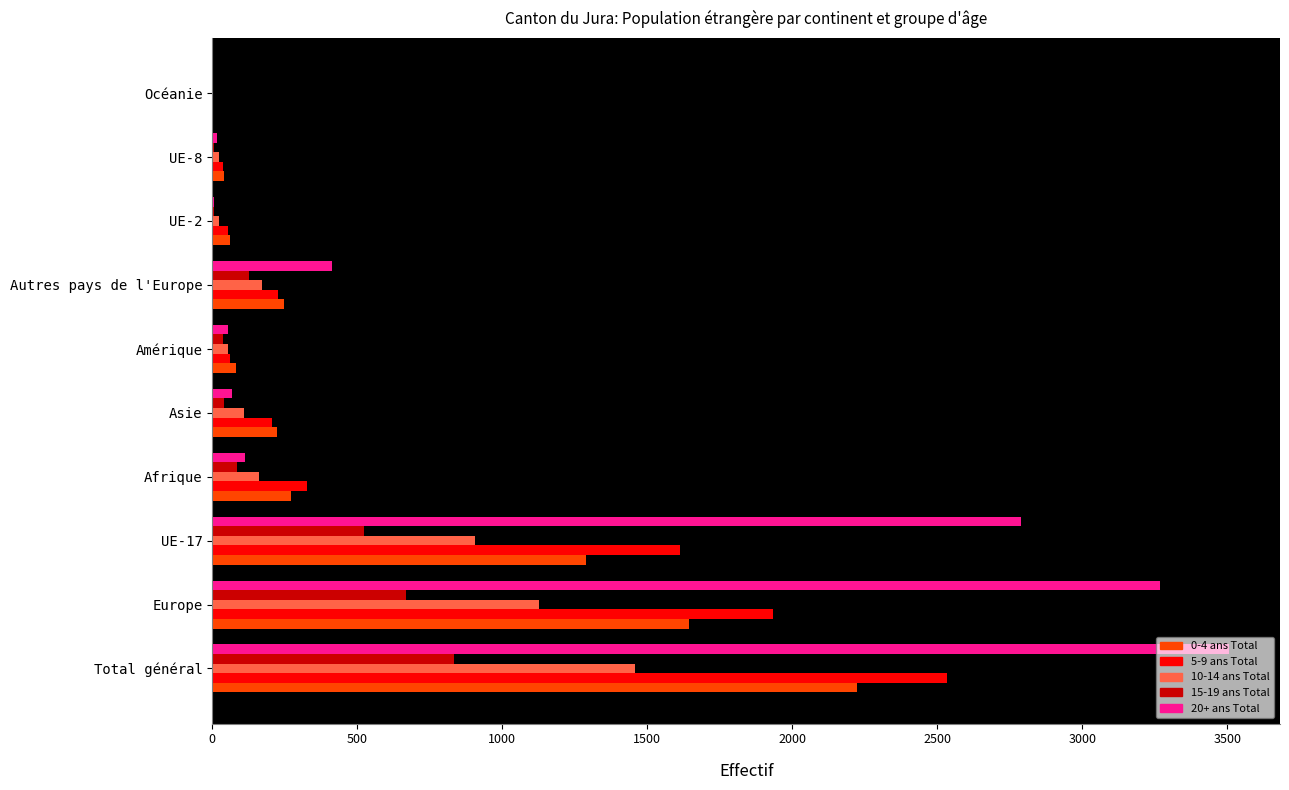

What is the greatest value displayed?

3506